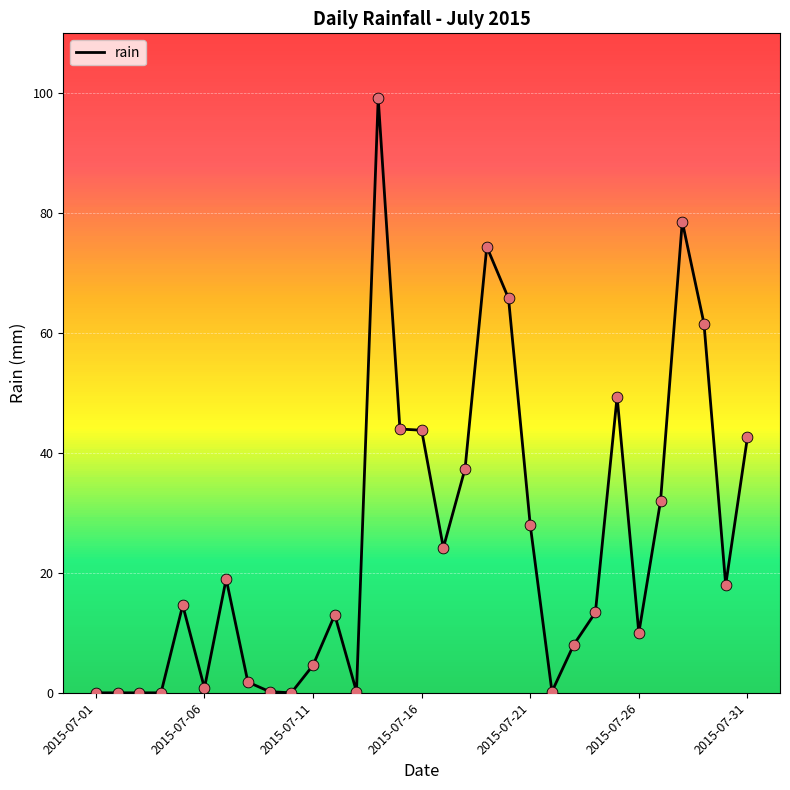

What is the difference between the maximum and minimum values?

99.2